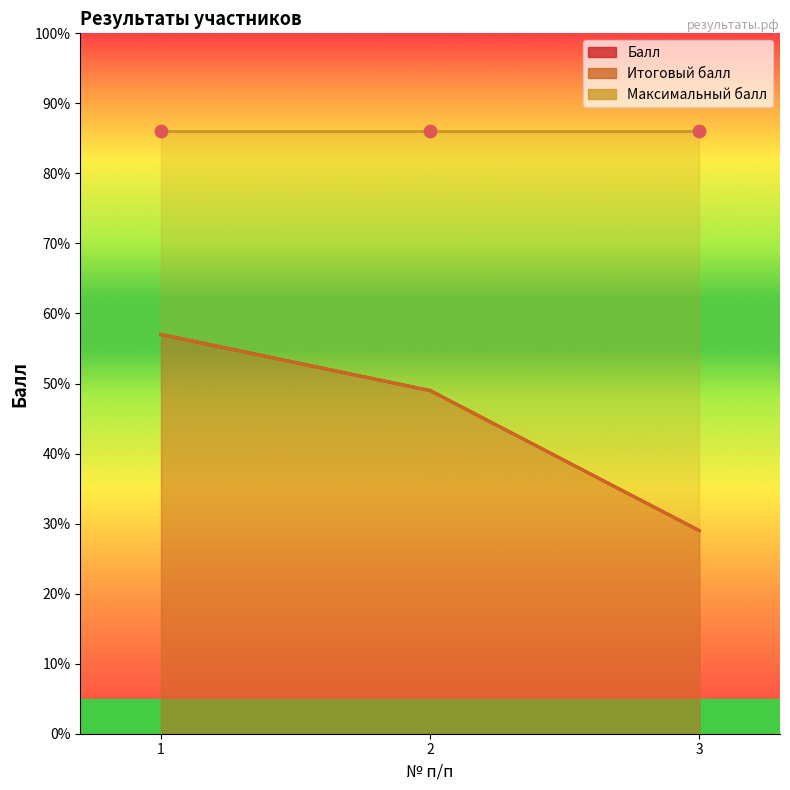

Which series has the widest spread of Y values?

Балл